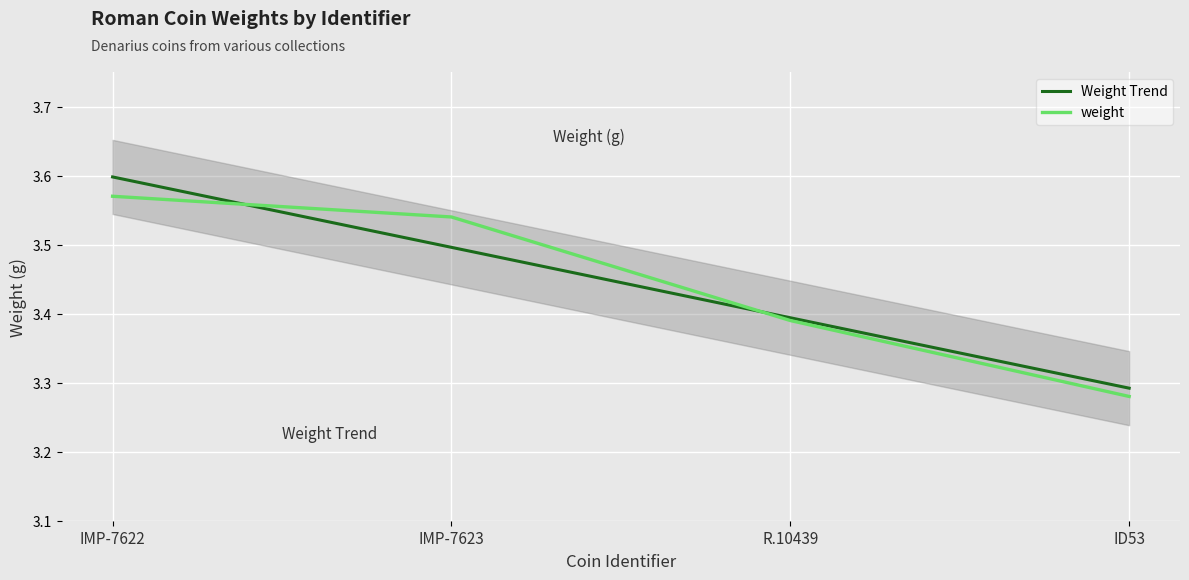

Rank the categories by value from lowest to highest.

ID53, R.10439, IMP-7623, IMP-7622